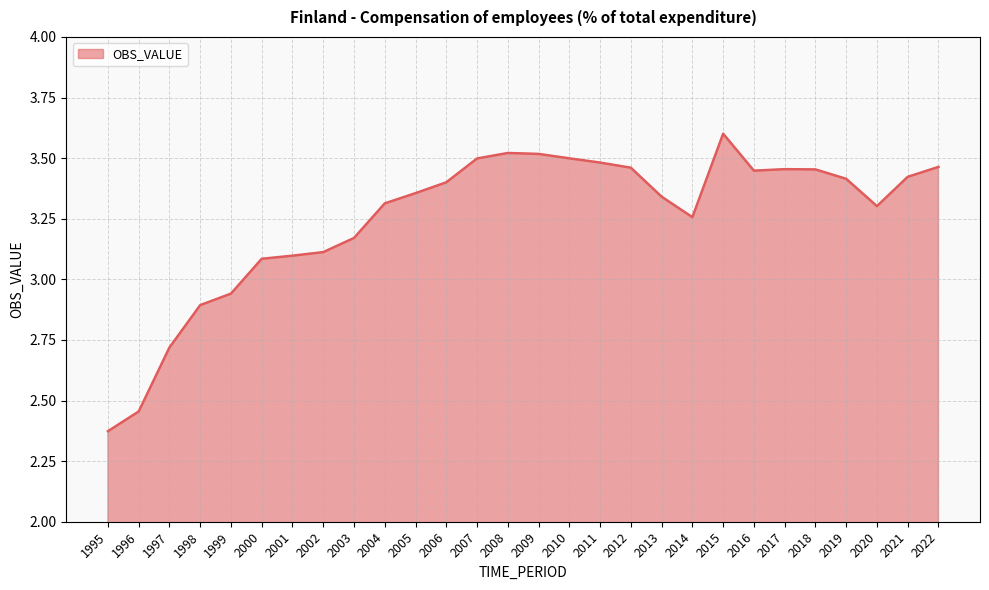

Which has a higher value, 2004 or 2003?

2004